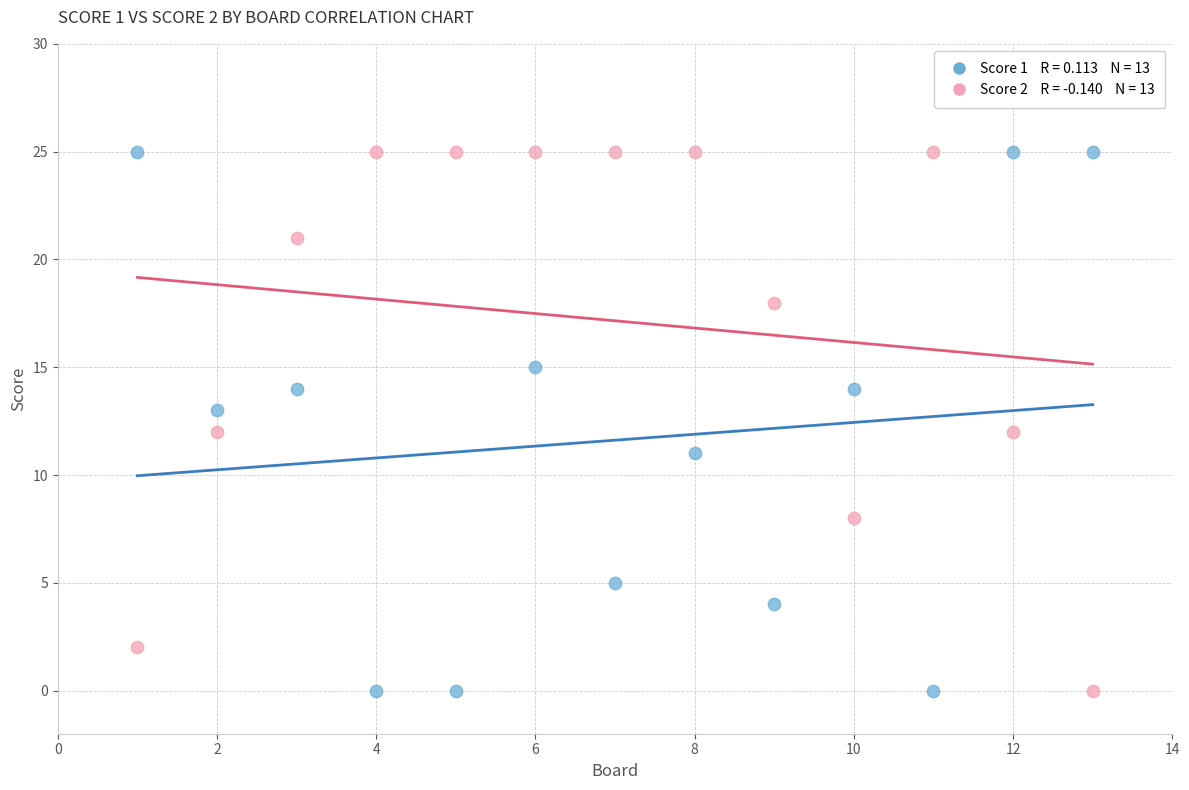

Across all data points, what is the range of X values (max minus min)?

12